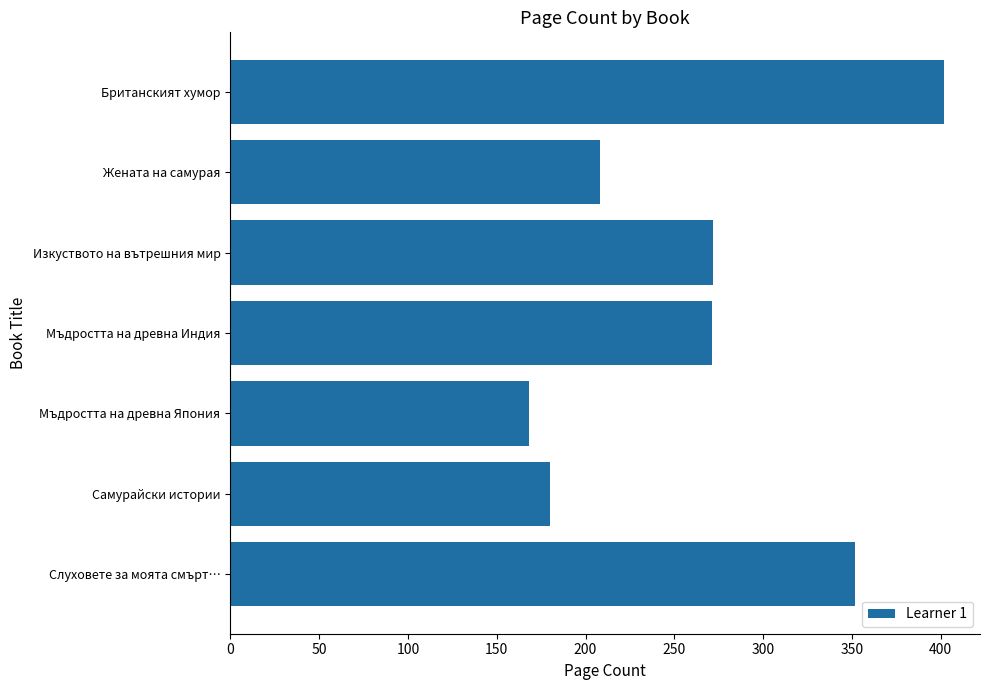

What value does the data have at Британският хумор?

402